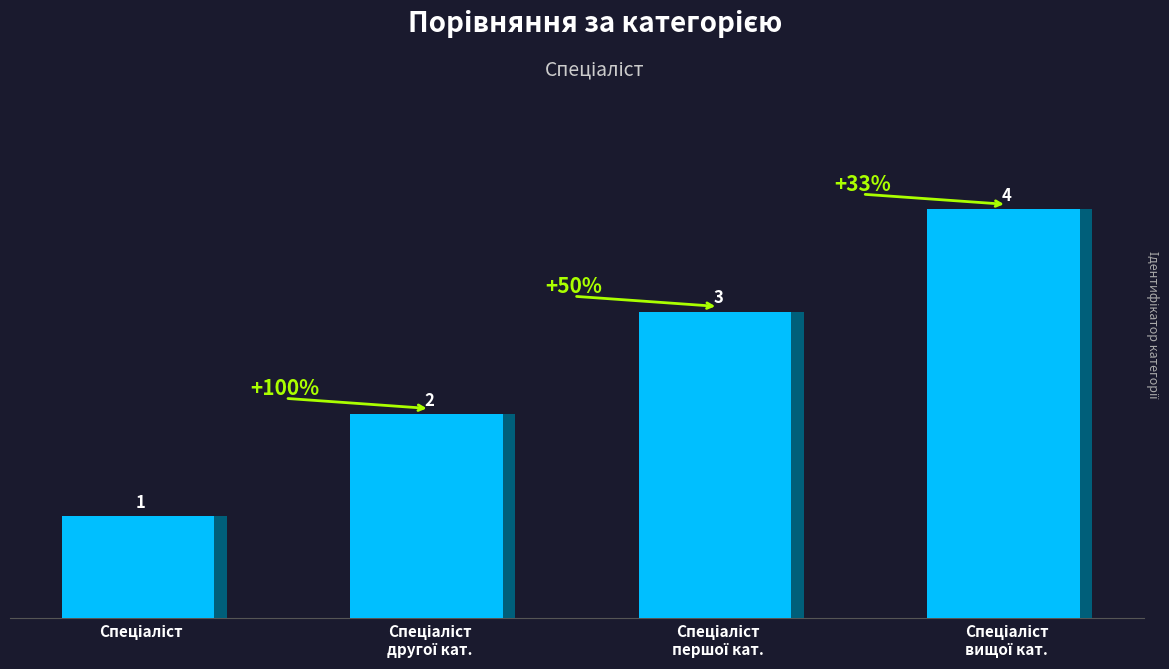

How many bars are there in total?

4